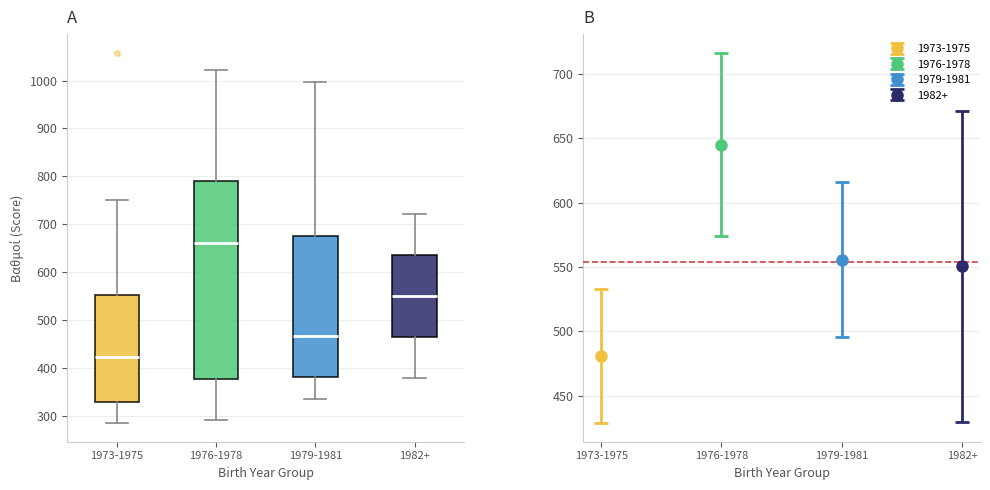

Reading left to right, read every box against the y-axis: the position of its median line, the range the box covers, and the ends of its whiskers. The values are not printed on the chart, so give them approximately, as read against the axis.

1973-1975: median 420, box 330 to 550, whiskers 290 to 750
1976-1978: median 660, box 380 to 790, whiskers 290 to 1020
1979-1981: median 470, box 380 to 680, whiskers 340 to 1000
1982+: median 550, box 460 to 640, whiskers 380 to 720